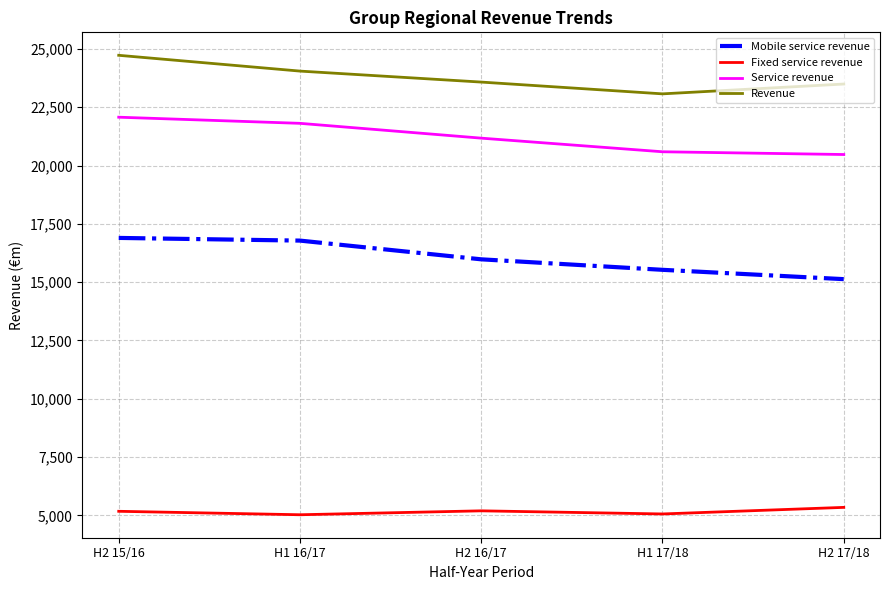

Rank the series by their maximum value, from highest to lowest.

Revenue, Service revenue, Mobile service revenue, Fixed service revenue